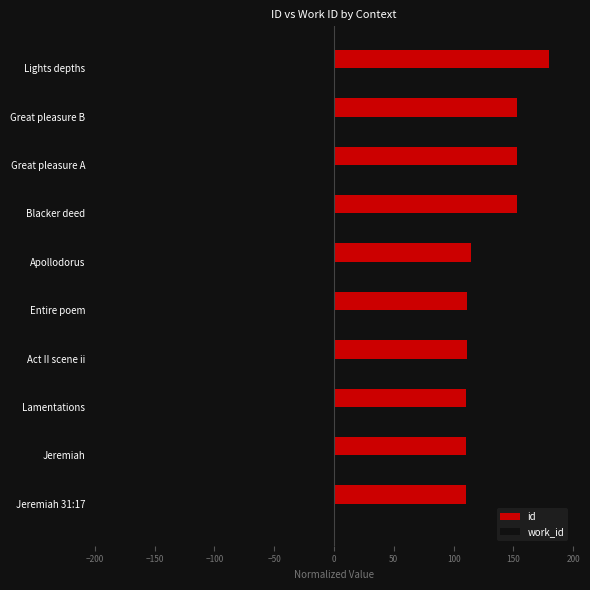

Is it true that id equals 70.6 at Jeremiah?

False